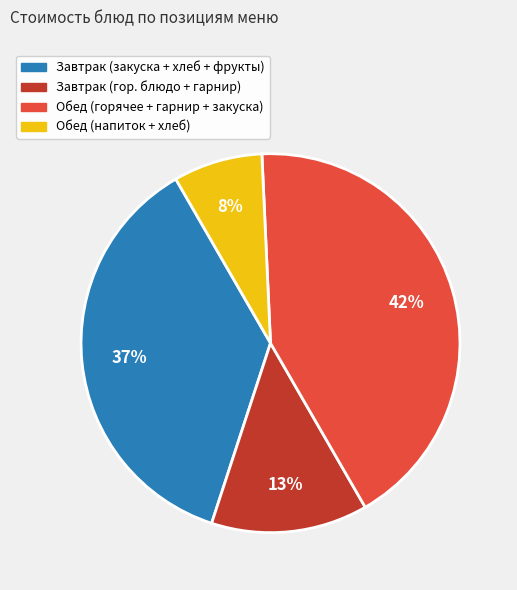

To the nearest percent, what is the average slice percentage?

25%